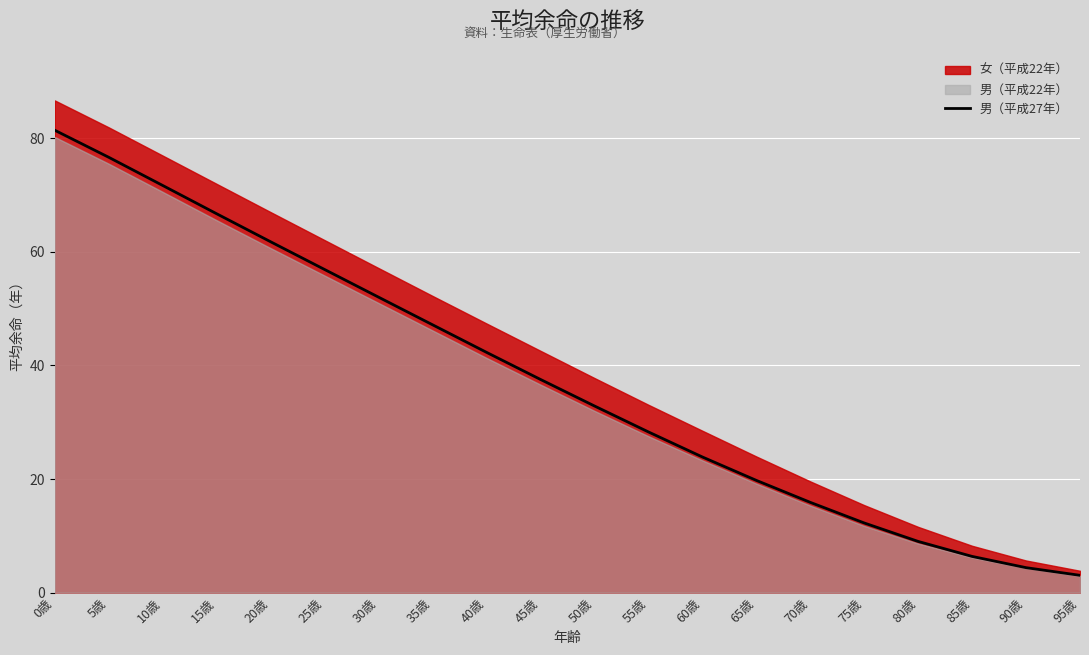

What is the value of the 14th point from the left?

19.8